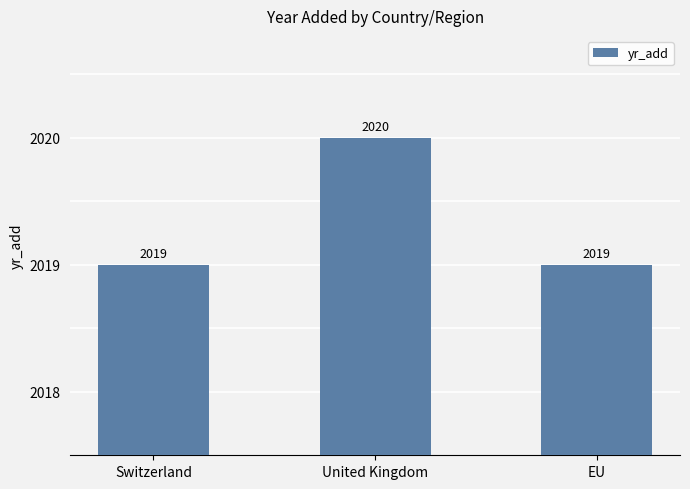

What is the difference between the maximum and minimum values?

1